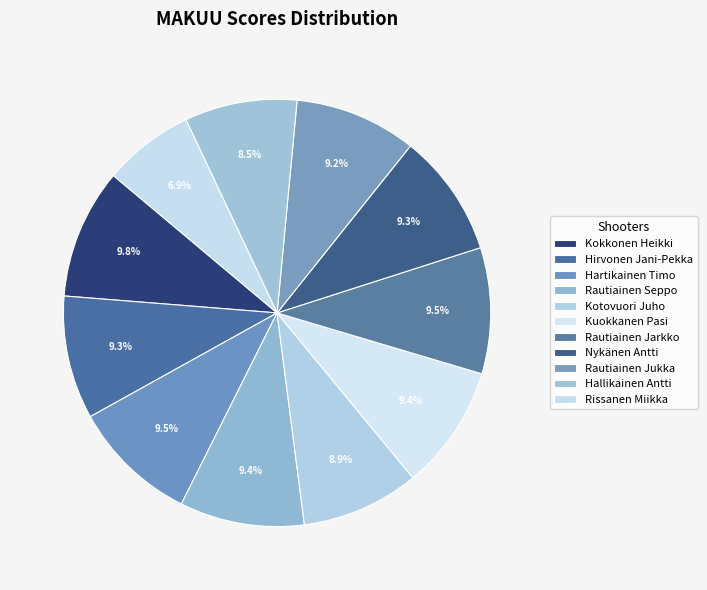

How many segments does this pie chart have?

11